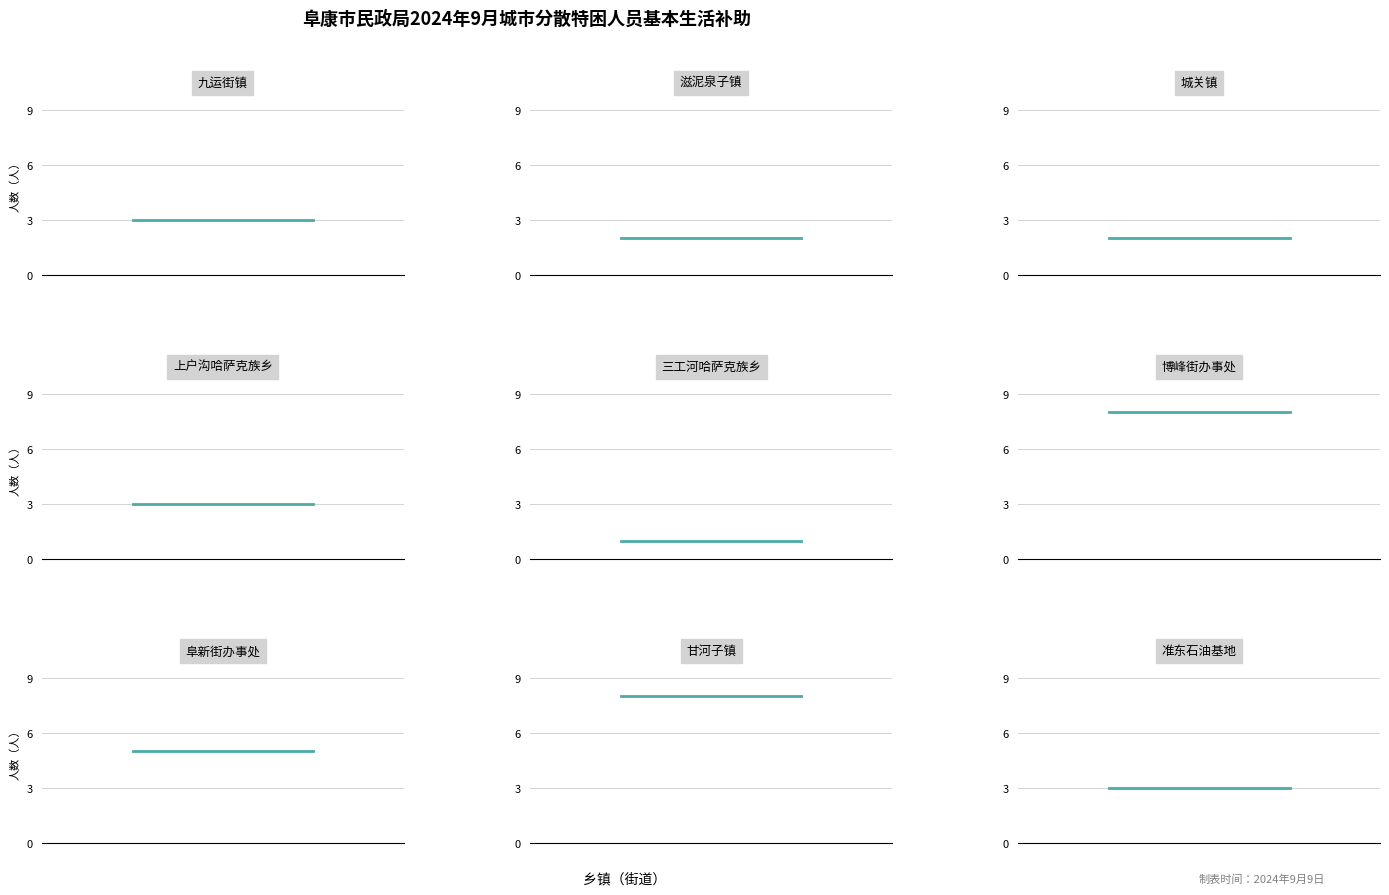

Which category has the lowest value across all series?

三工河哈萨克族乡